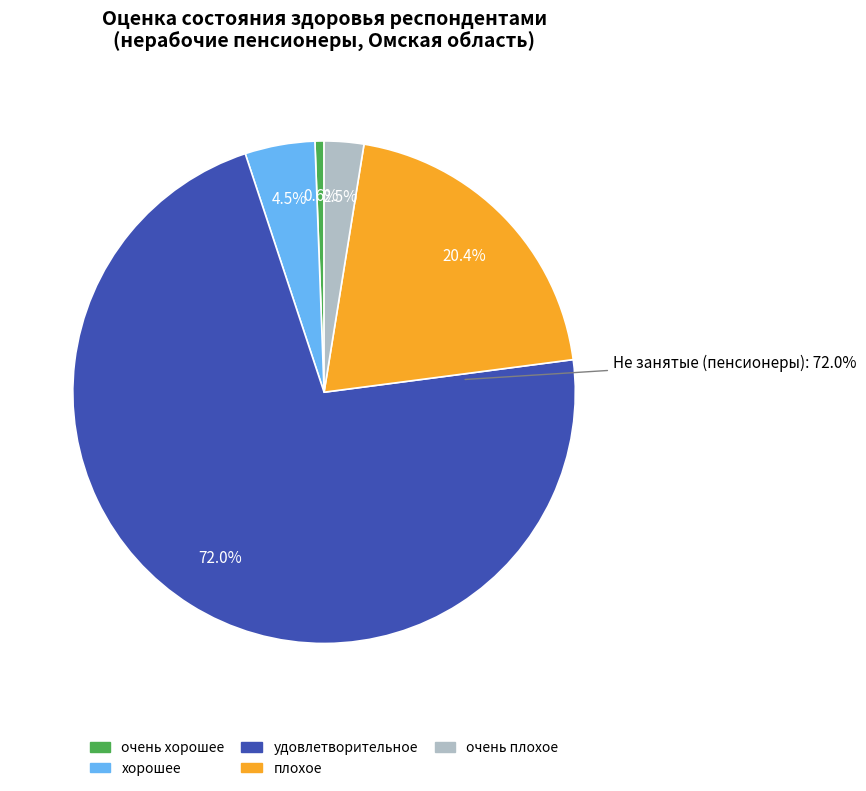

What is the largest slice in the pie chart?

удовлетворительное